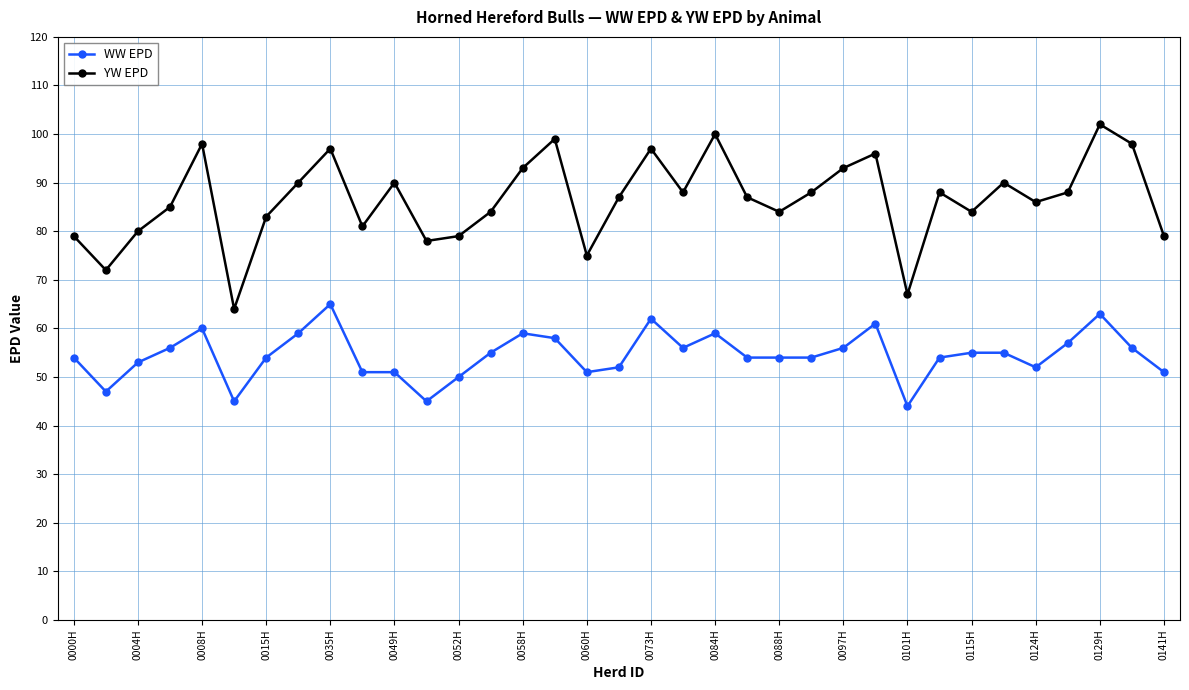

What is the sum of all WW EPD values?

1908